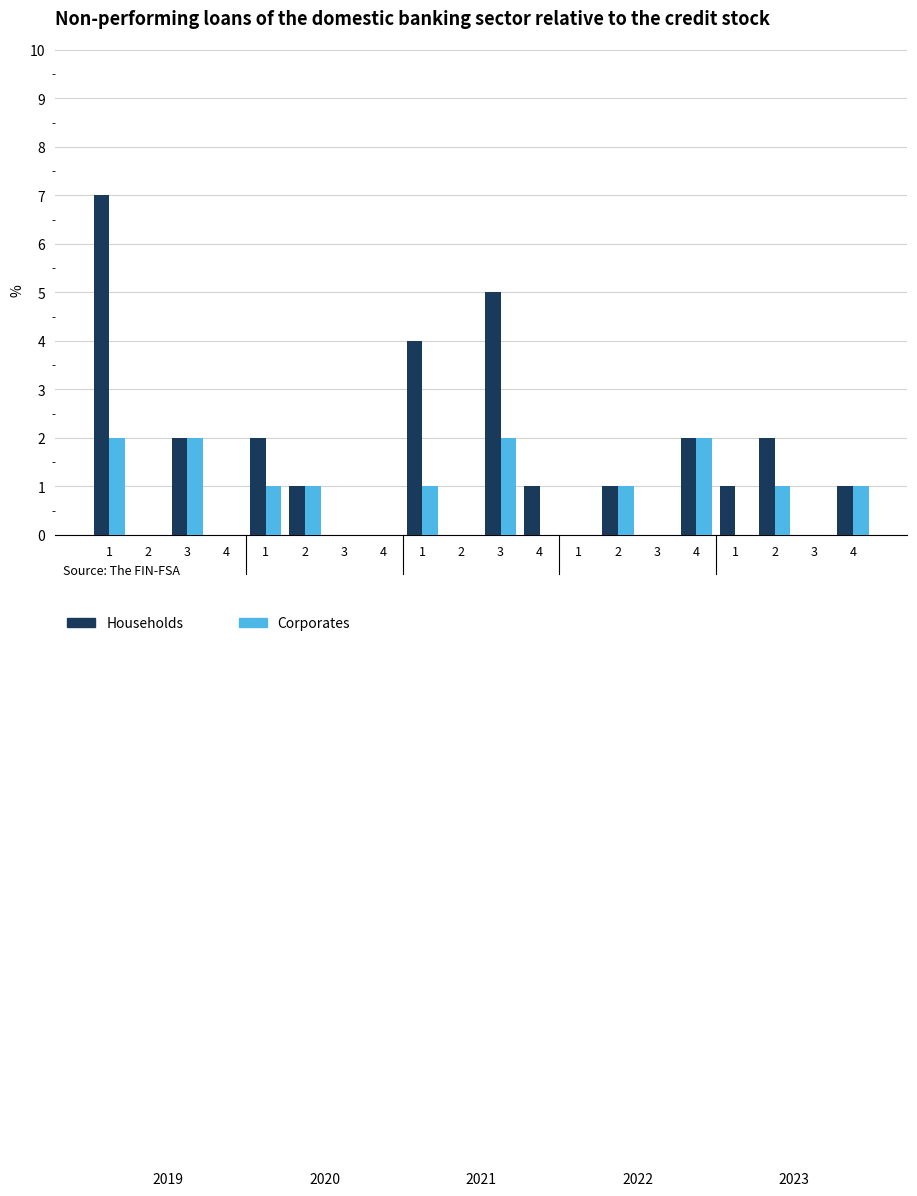

True or false: Households has a value of 0 at 1.

True